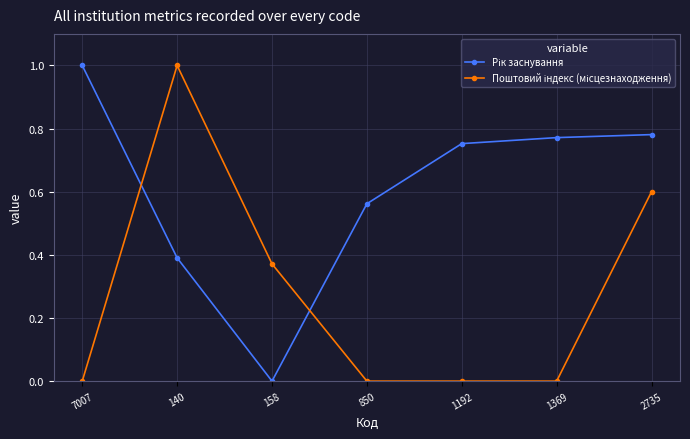

What position from the right is 140?

6